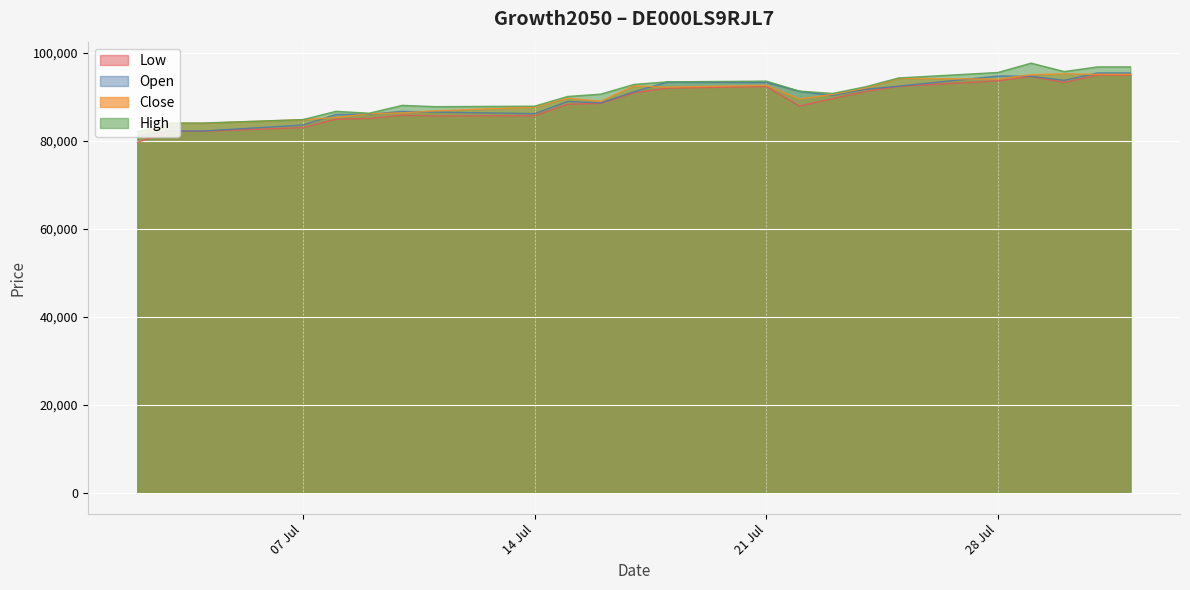

Read the Close value at 14 Jul, to the nearest 100.

87600